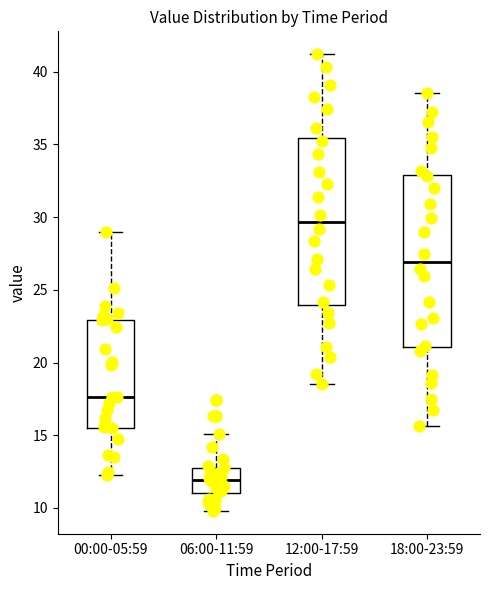

Which box has the highest median line?

12:00-17:59